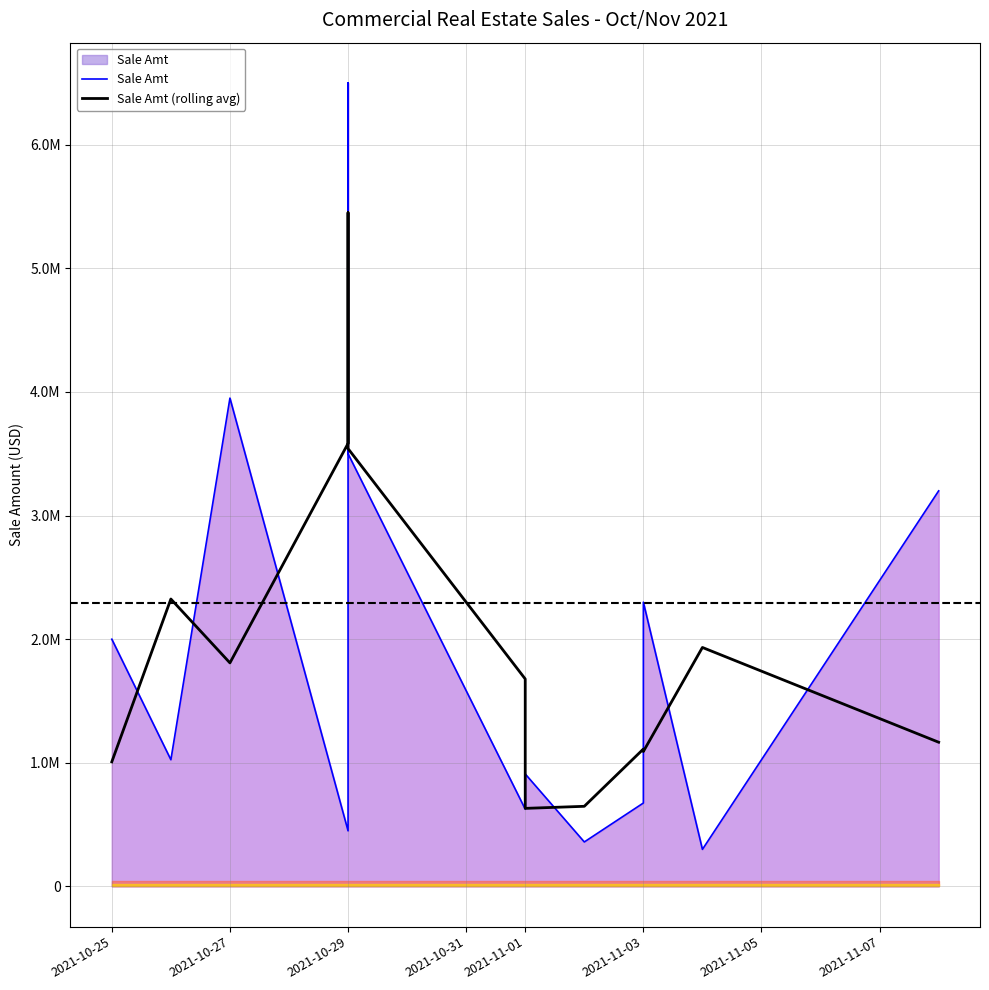

What position from the left is 8?

9